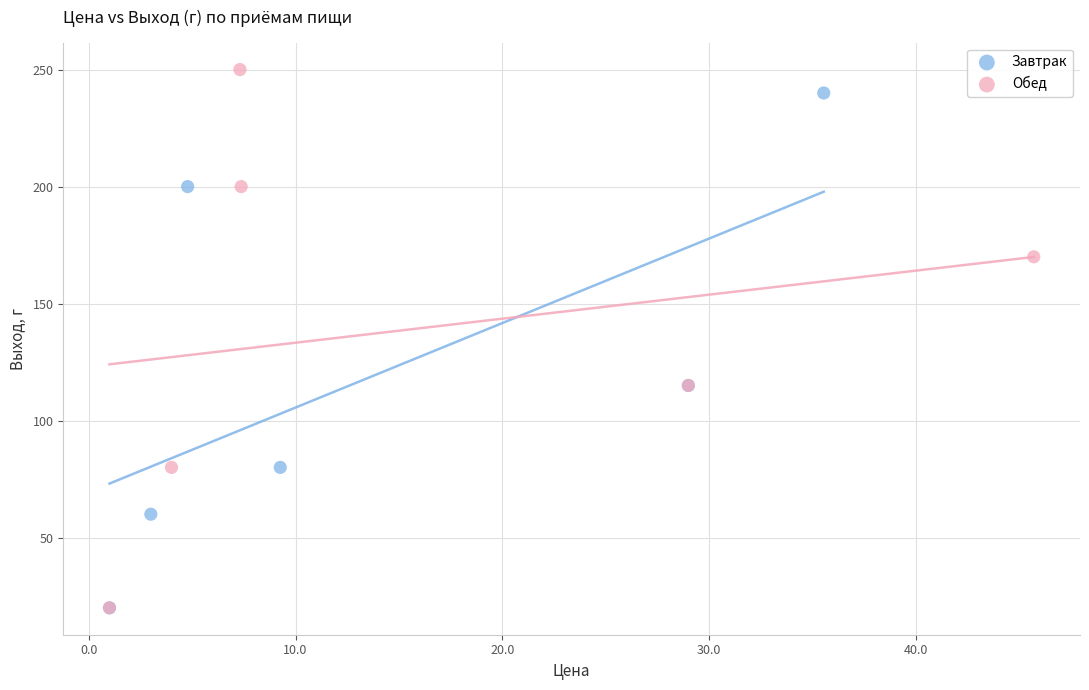

What are all the series names shown in the legend?

Завтрак, Обед